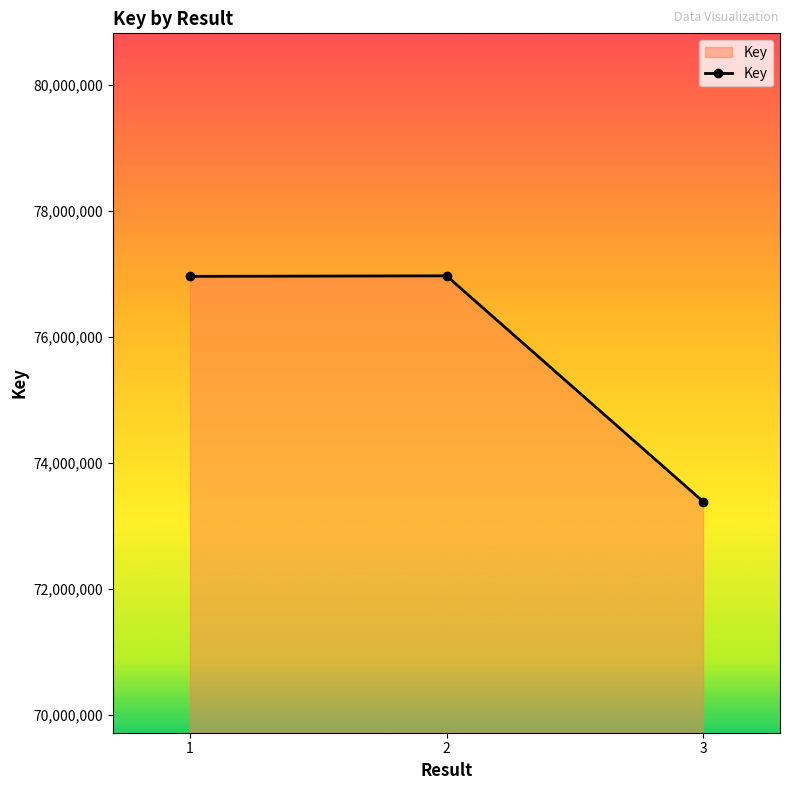

What is the smallest value displayed?

73392597